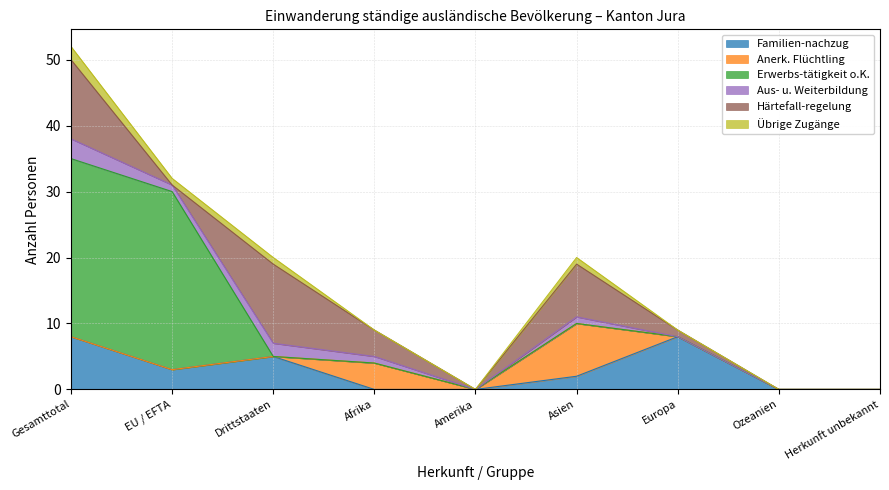

At how many categories does at least one series exceed 19?

2